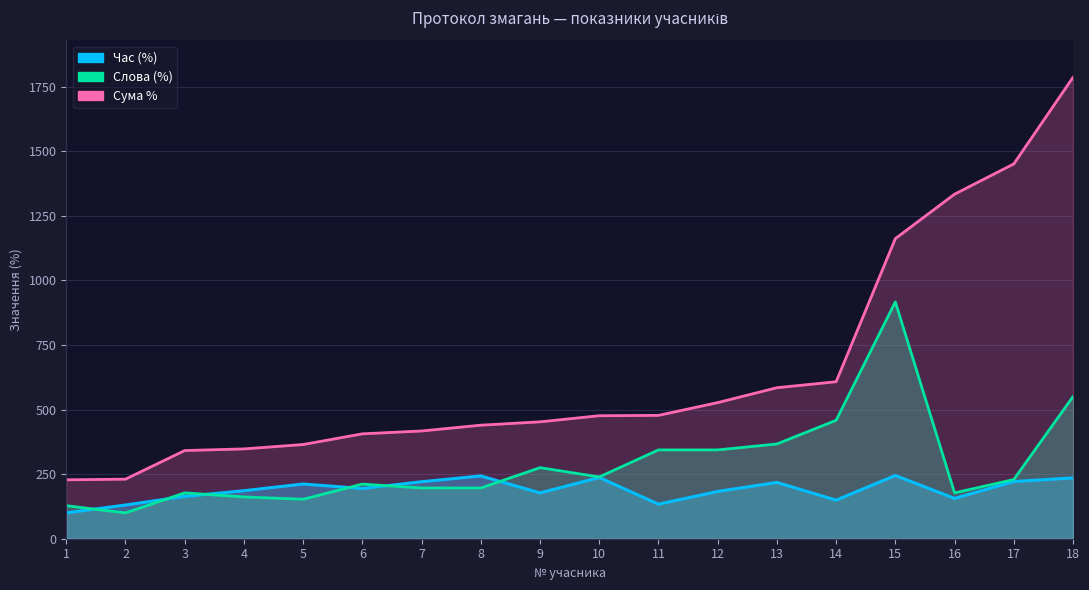

Does the chart display data point markers on the line(s)?

No